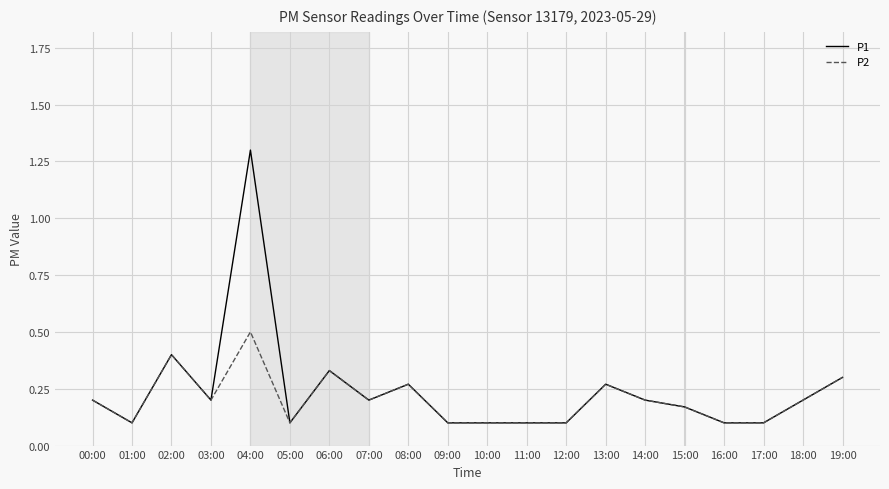

At which label does P1 reach its peak?

04:00